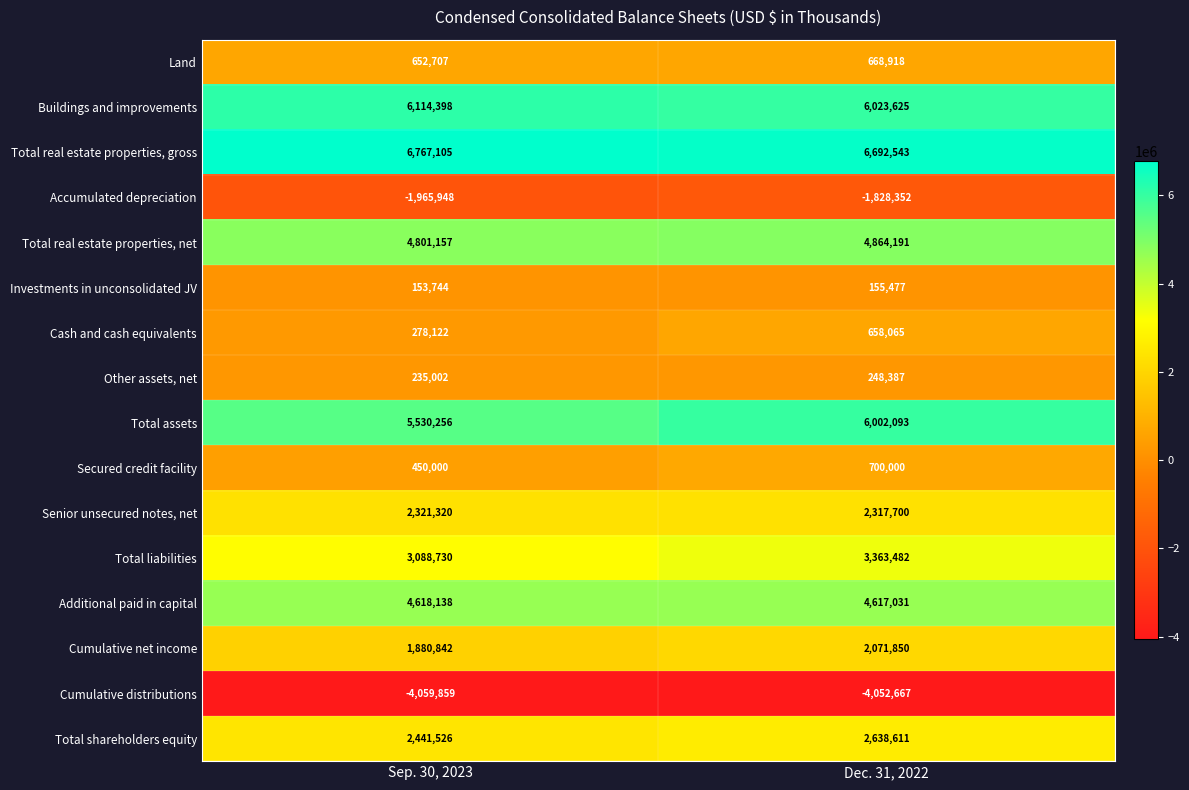

What is the difference between the maximum and minimum values in the Total real estate properties, gross series?

74562